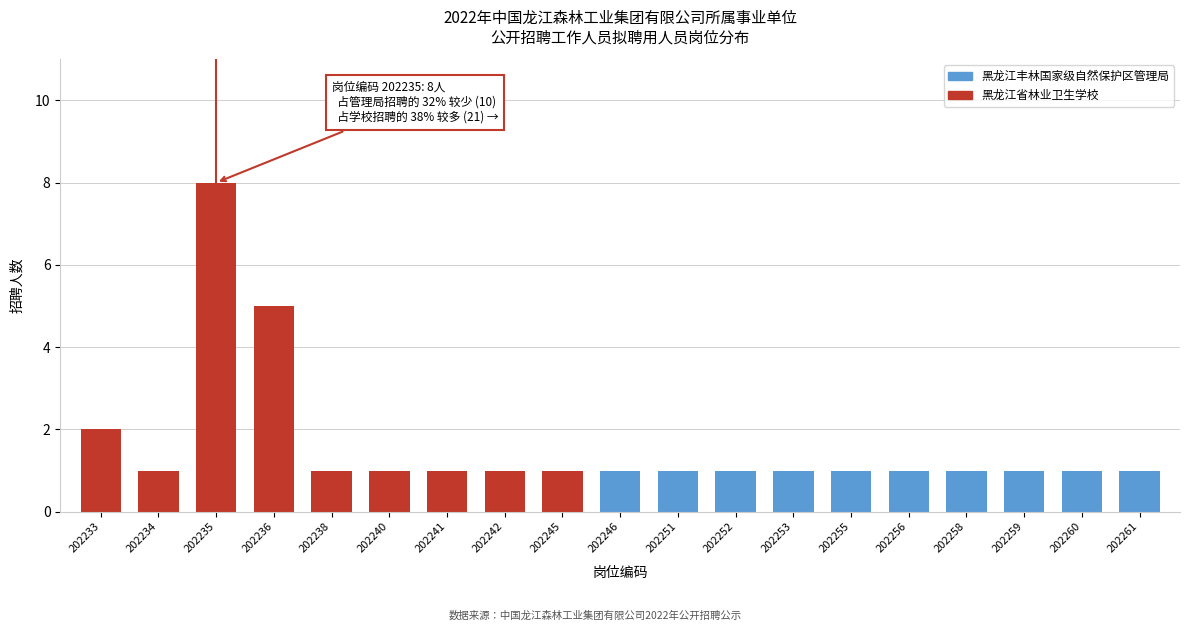

Reading left to right, transcribe all the data shown in this chart.

202233=2	202234=1	202235=8	202236=5	202238=1	202240=1	202241=1	202242=1	202245=1	202246=1	202251=1	202252=1	202253=1	202255=1	202256=1	202258=1	202259=1	202260=1	202261=1